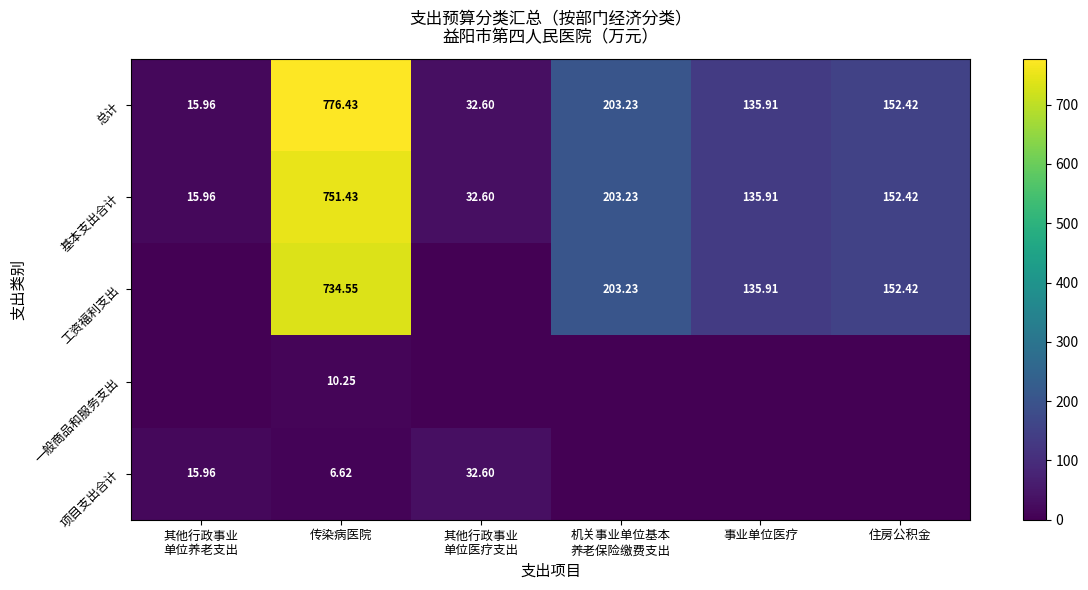

The value of 项目支出合计 at 其他行政事业 单位养老支出 is 21.9. True or false?

False